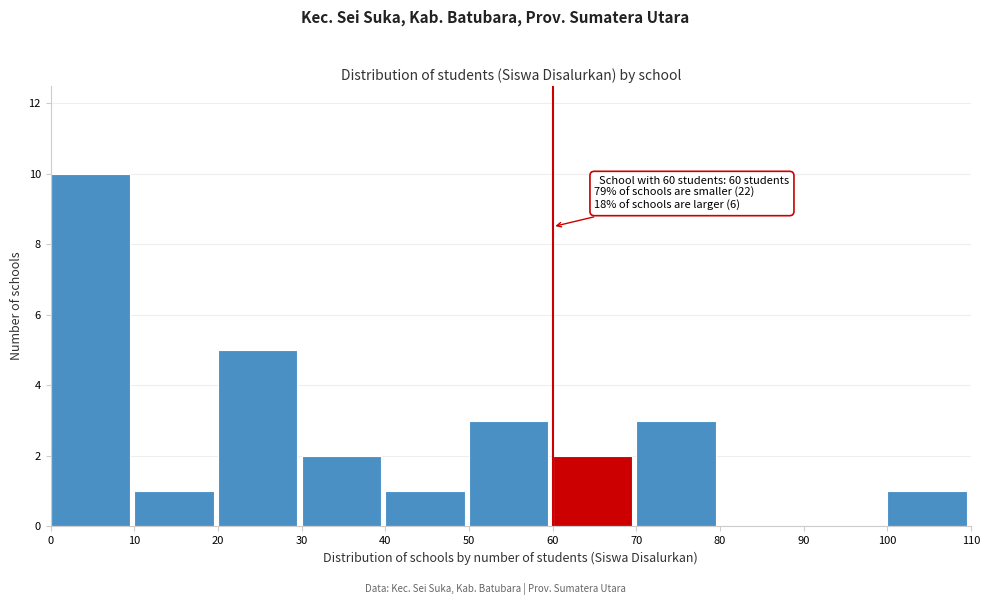

Over which range of the x-axis is the bar tallest?

0 to 10